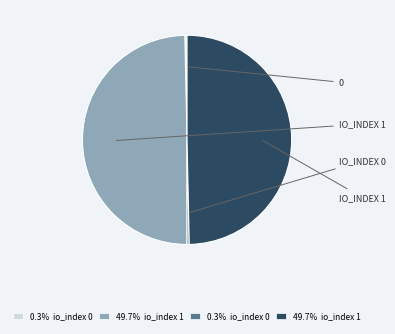

Is there a majority slice in this chart?

No